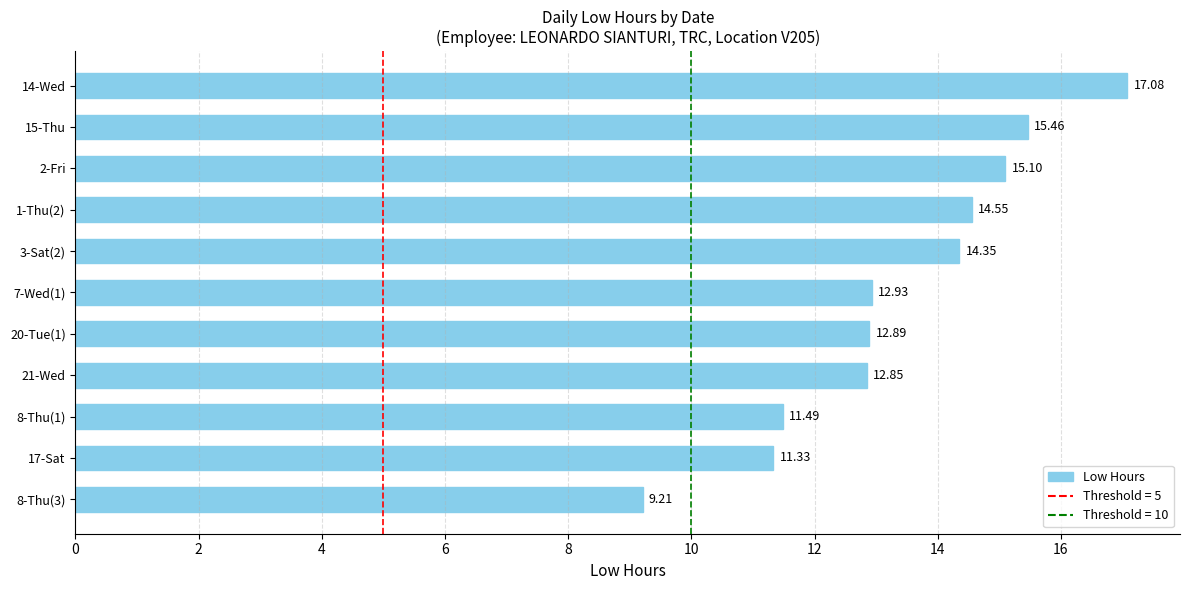

How many data points are less than 12?

3